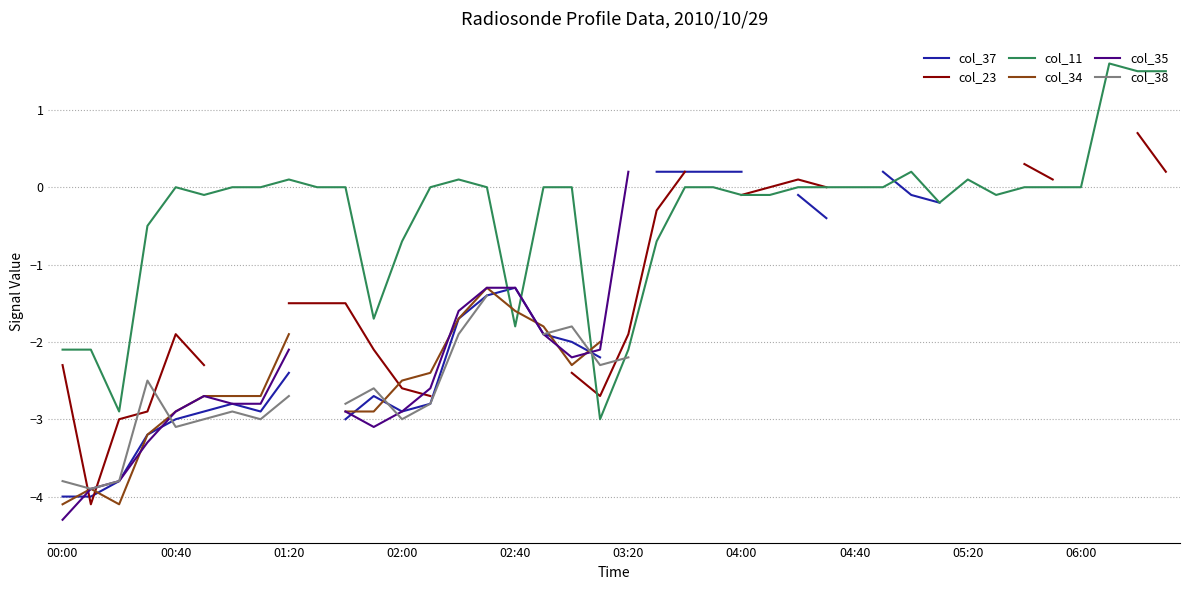

What position from the left is 23?

24